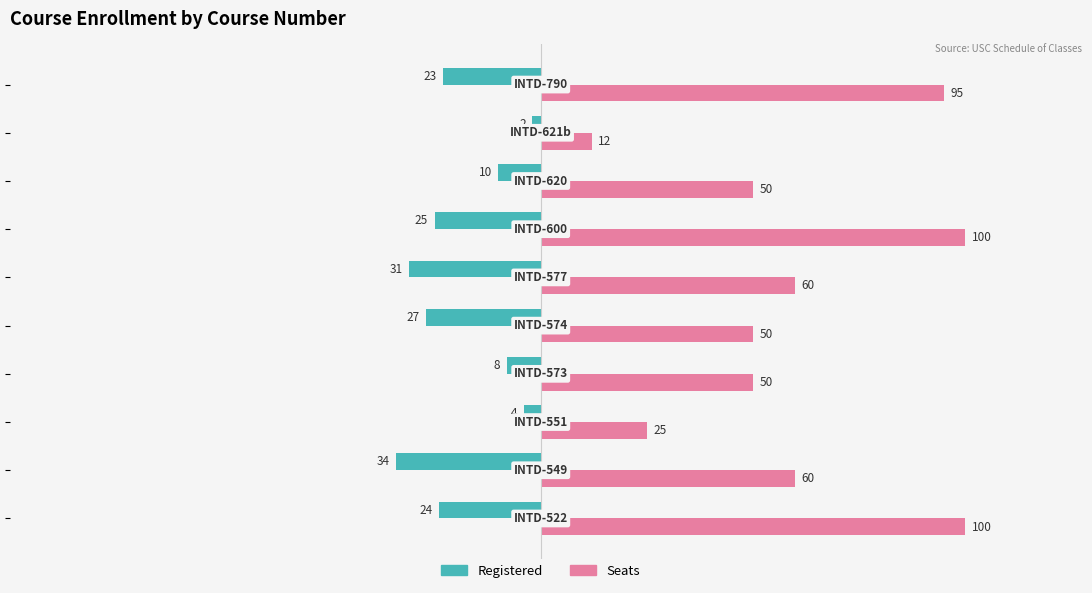

What is the greatest value displayed?

100